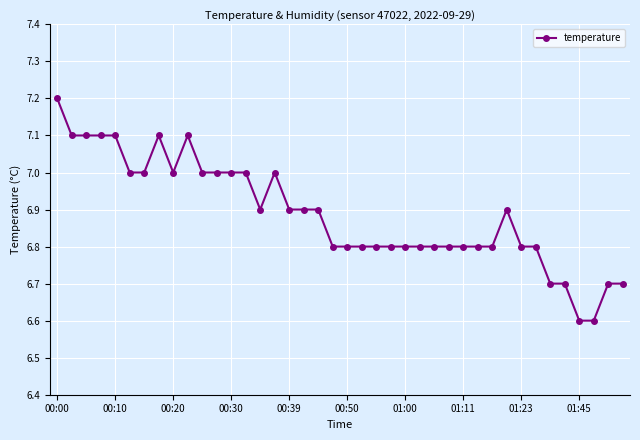

What is the greatest value displayed?

7.2